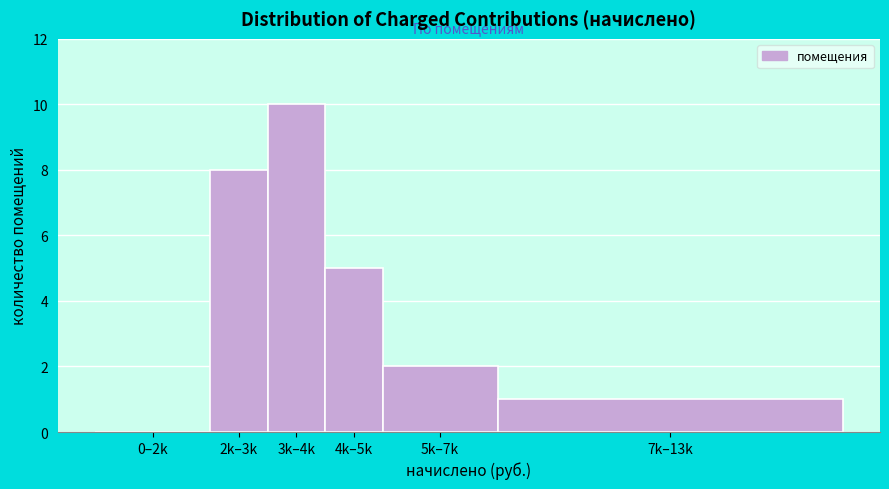

Reading left to right, list all the values displayed in this chart.

0–2k=0	2k–3k=8	3k–4k=10	4k–5k=5	5k–7k=2	7k–13k=1